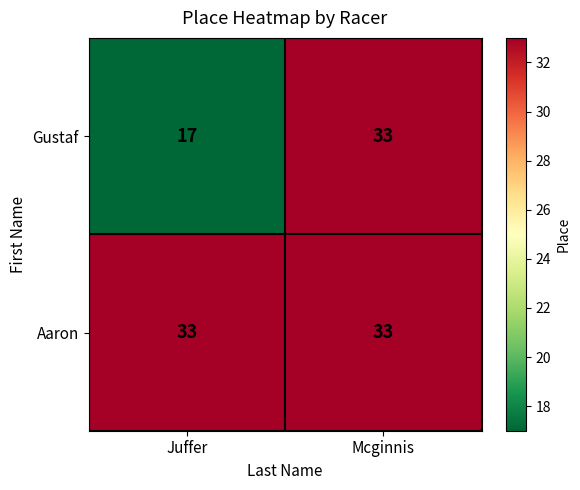

Which series has the largest range (max minus min)?

Gustaf